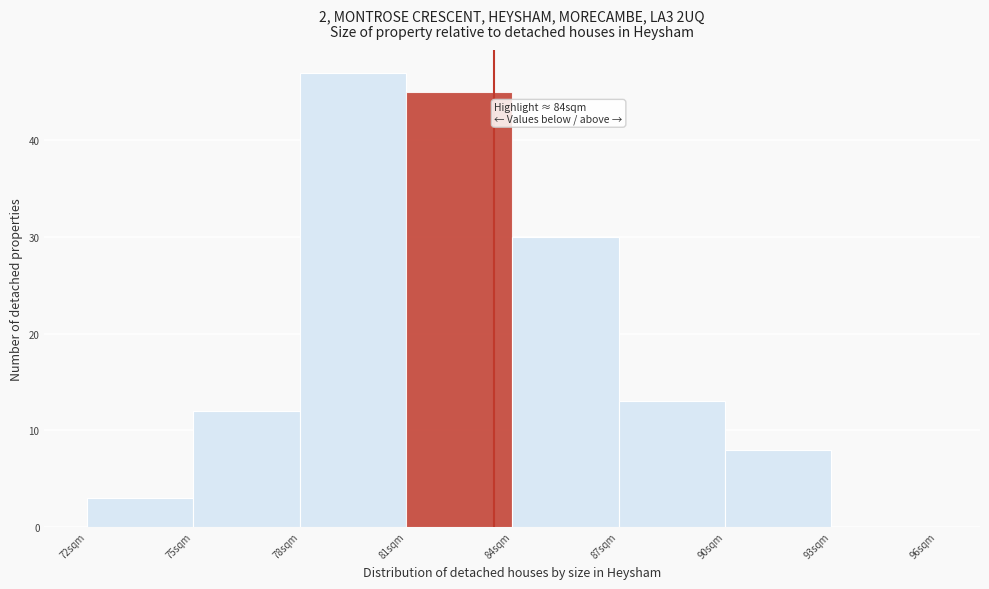

Which range on the x-axis has the tallest bar?

78 to 81